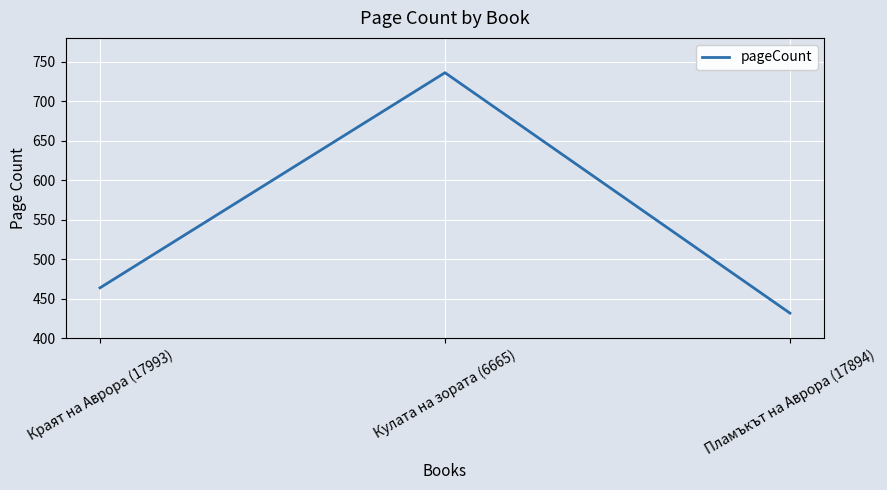

At which category does the chart reach its minimum across all series?

Пламъкът на Аврора (17894)